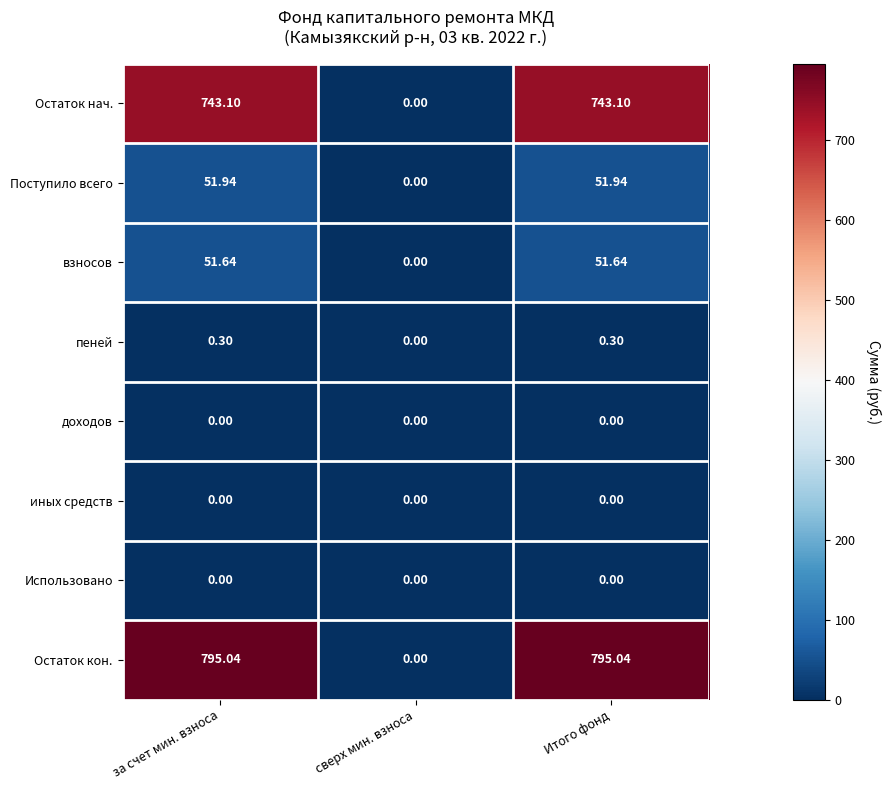

Which series changed the most between сверх мин. взноса and Итого фонд?

Остаток кон.